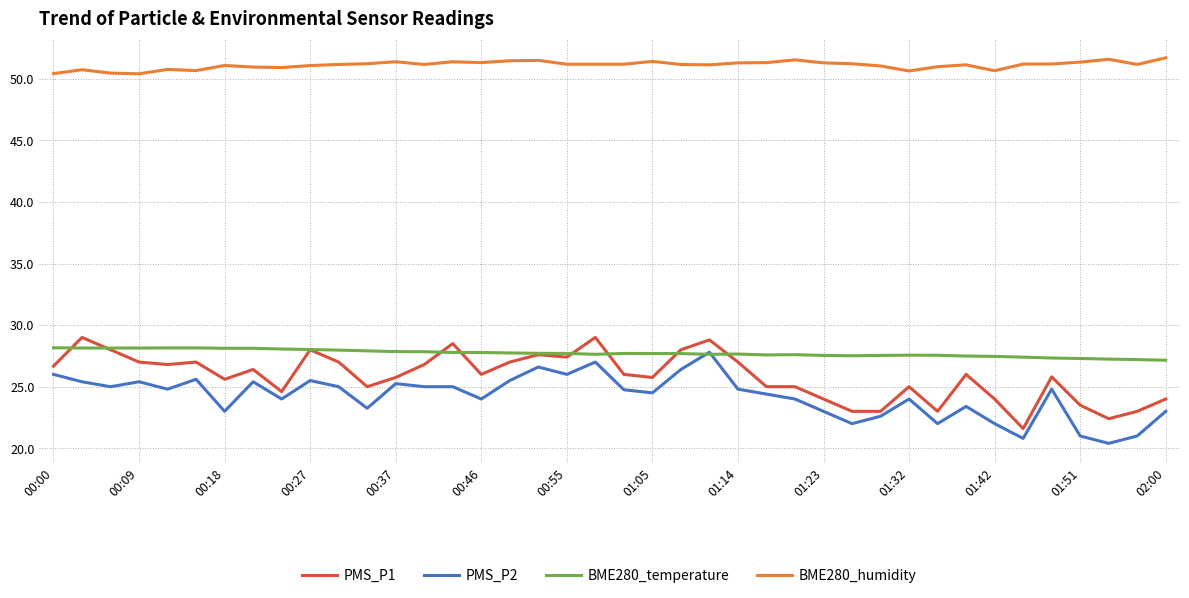

Which series has the largest total across all categories?

BME280_humidity